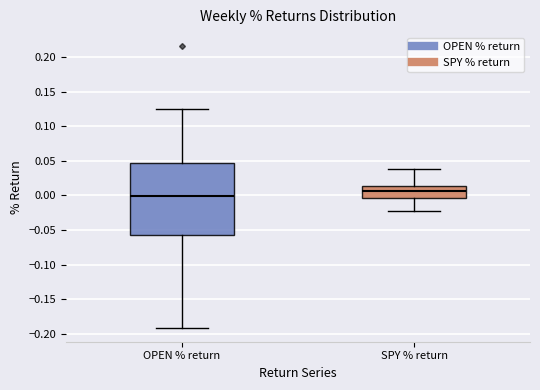

Reading left to right, transcribe this box plot: for each box, give where its median line is, the range the box spans, and where its two whiskers end, as read against the y-axis. The values are not printed on the chart, so give them approximately, as read against the axis.

OPEN % return: median 0.000, box -0.055 to 0.045, whiskers -0.190 to 0.125
SPY % return: median 0.005, box -0.005 to 0.015, whiskers -0.020 to 0.040